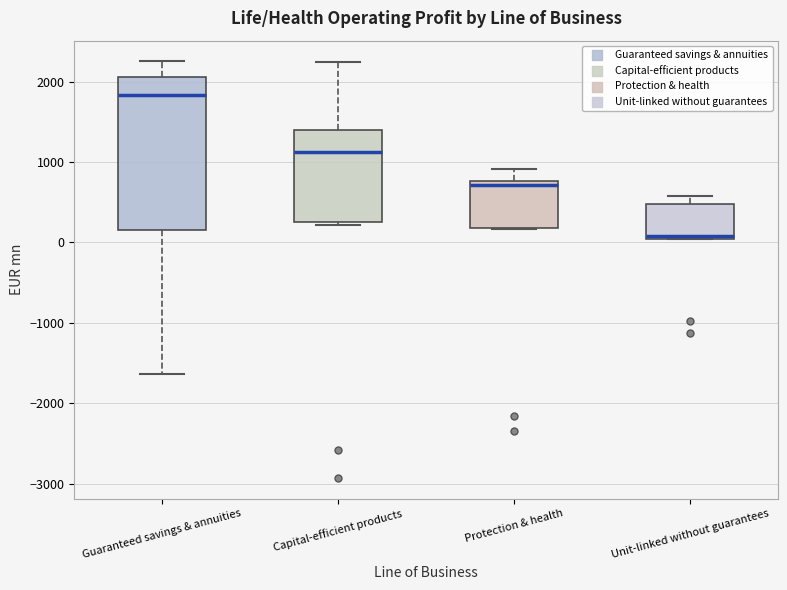

Reading left to right, transcribe this box plot: for each box, give where its median line is, the range the box spans, and where its two whiskers end, as read against the y-axis. The values are not printed on the chart, so give them approximately, as read against the axis.

Guaranteed savings & annuities: median 1800, box 100 to 2100, whiskers -1600 to 2300
Capital-efficient products: median 1100, box 200 to 1400, whiskers 200 (just below the box's lower edge) to 2200
Protection & health: median 700, box 200 to 800, whiskers 200 to 900
Unit-linked without guarantees: median 100, box 0 to 500, whiskers 0 to 600